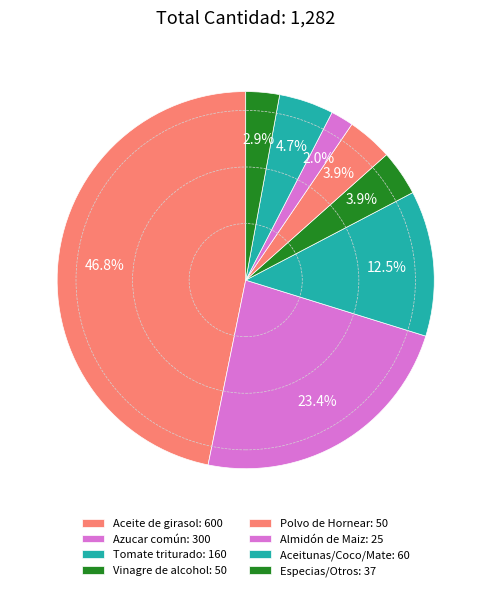

Count the number of slices in the pie.

8